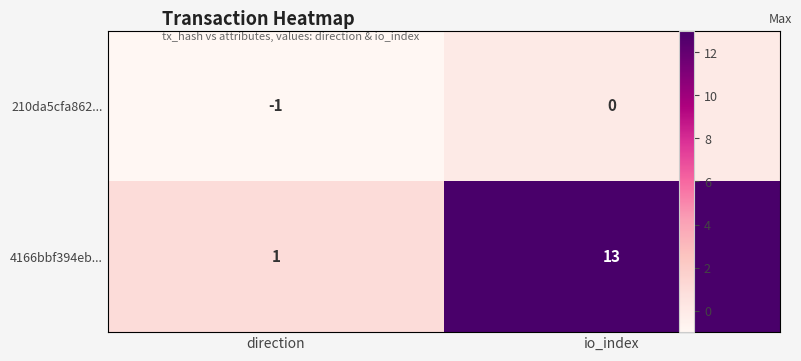

Rank the series at io_index from lowest to highest value.

210da5cfa862..., 4166bbf394eb...